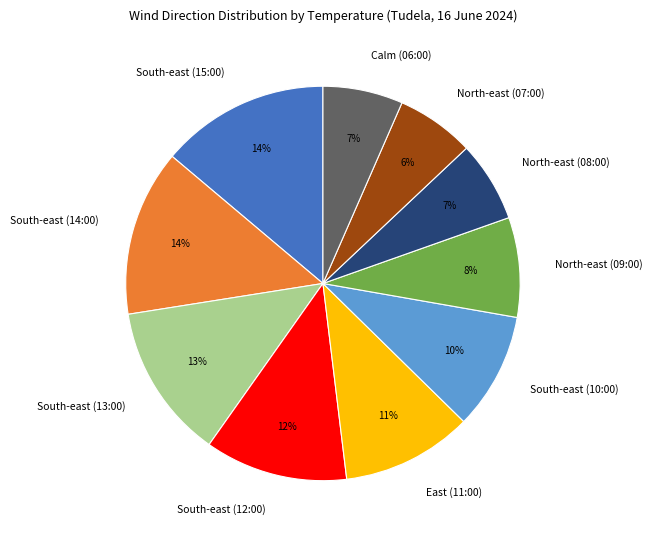

To the nearest percent, what portion does South-east (13:00) represent?

13%